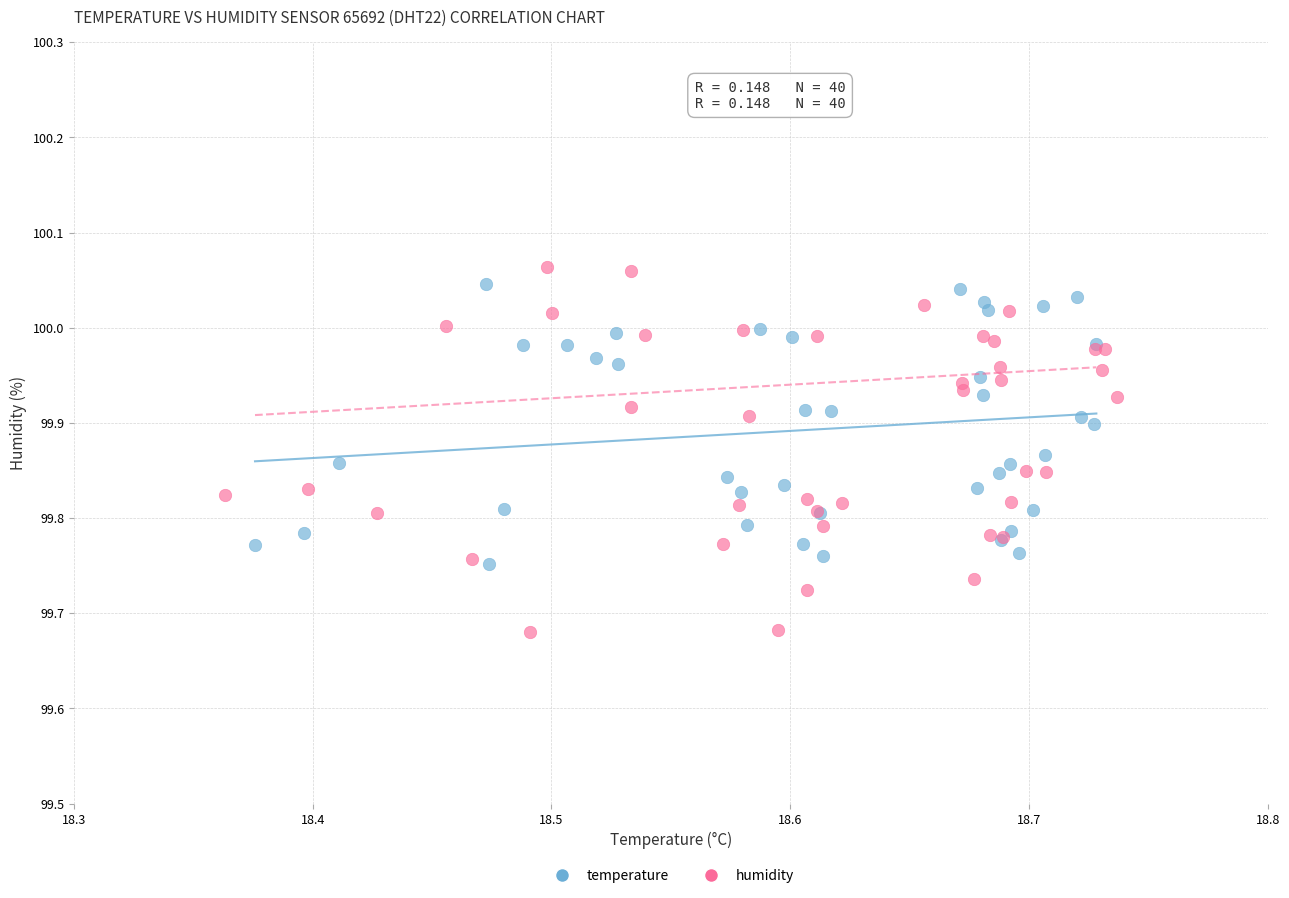

Which series contains the lowest Y value?

humidity